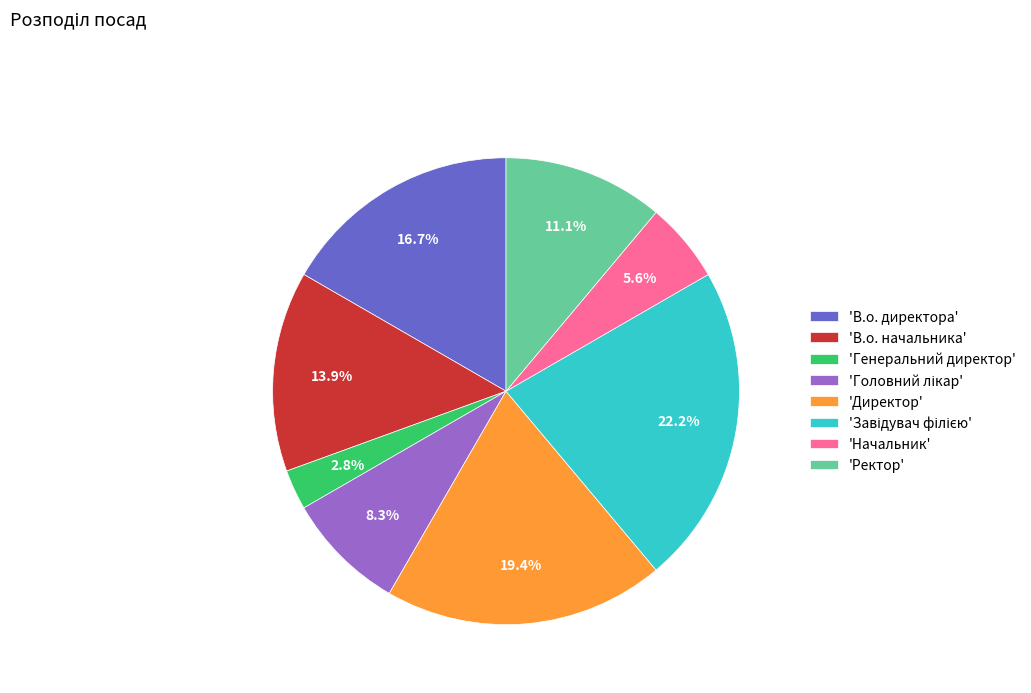

Does any single category account for the majority?

No